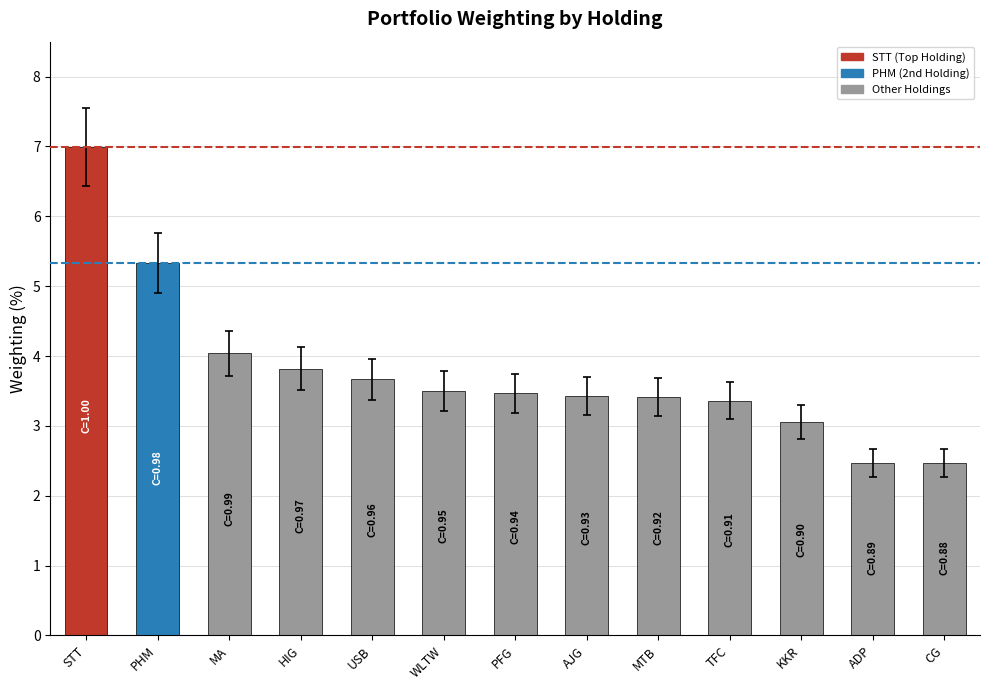

What is the greatest value displayed?

7.0